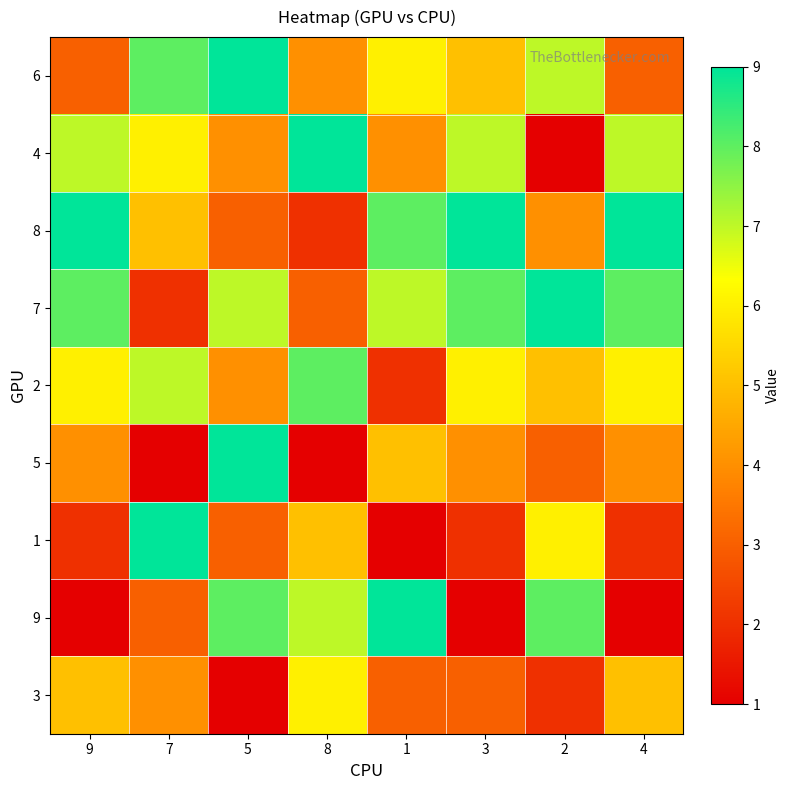

Reading right to left, what are all the values shown in this chart?

6: 4=3	2=7	3=5	1=6	8=4	5=9	7=8	9=3
4: 4=7	2=1	3=7	1=4	8=9	5=4	7=6	9=7
8: 4=9	2=4	3=9	1=8	8=2	5=3	7=5	9=9
7: 4=8	2=9	3=8	1=7	8=3	5=7	7=2	9=8
2: 4=6	2=5	3=6	1=2	8=8	5=4	7=7	9=6
5: 4=4	2=3	3=4	1=5	8=1	5=9	7=1	9=4
1: 4=2	2=6	3=2	1=1	8=5	5=3	7=9	9=2
9: 4=1	2=8	3=1	1=9	8=7	5=8	7=3	9=1
3: 4=5	2=2	3=3	1=3	8=6	5=1	7=4	9=5